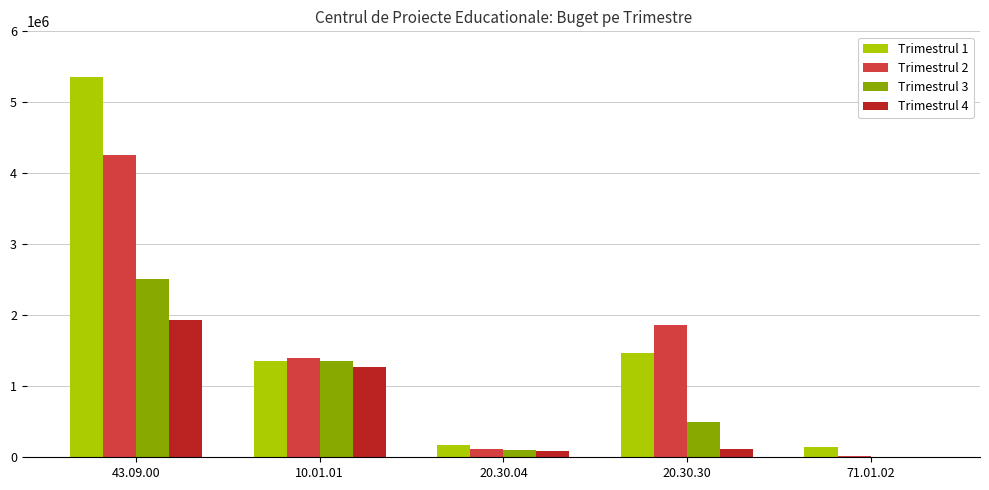

Which series changed the most between 20.30.04 and 71.01.02?

Trimestrul 3